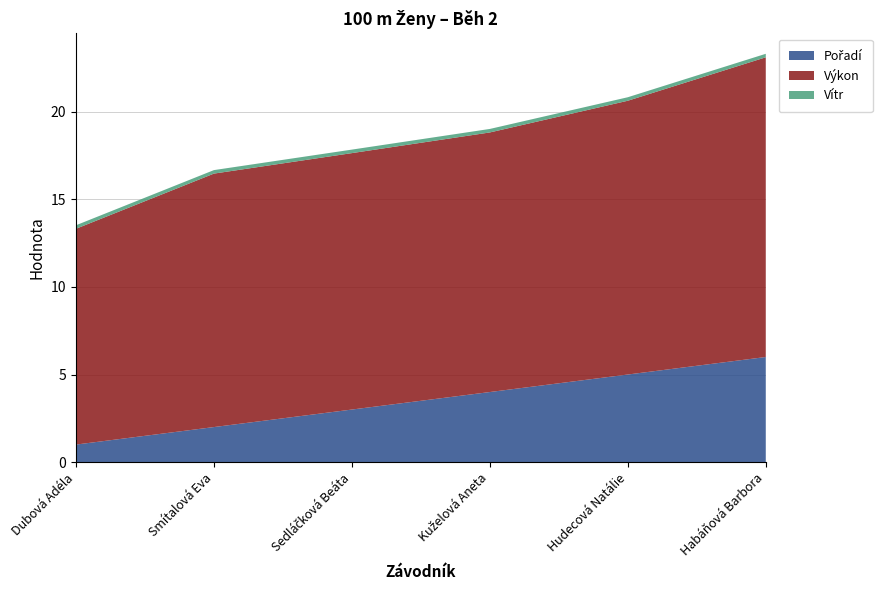

Reading left to right, extract all data points from this chart.

Pořadí: Dubová Adéla=1.0	Smítalová Eva=2.0	Sedláčková Beáta=3.0	Kuželová Aneta=4.0	Hudecová Natálie=5.0	Habáňová Barbora=6.0
Výkon: Dubová Adéla=12.3	Smítalová Eva=14.5	Sedláčková Beáta=14.6	Kuželová Aneta=14.8	Hudecová Natálie=15.6	Habáňová Barbora=17.1
Vítr: Dubová Adéla=0.2	Smítalová Eva=0.2	Sedláčková Beáta=0.2	Kuželová Aneta=0.2	Hudecová Natálie=0.2	Habáňová Barbora=0.2